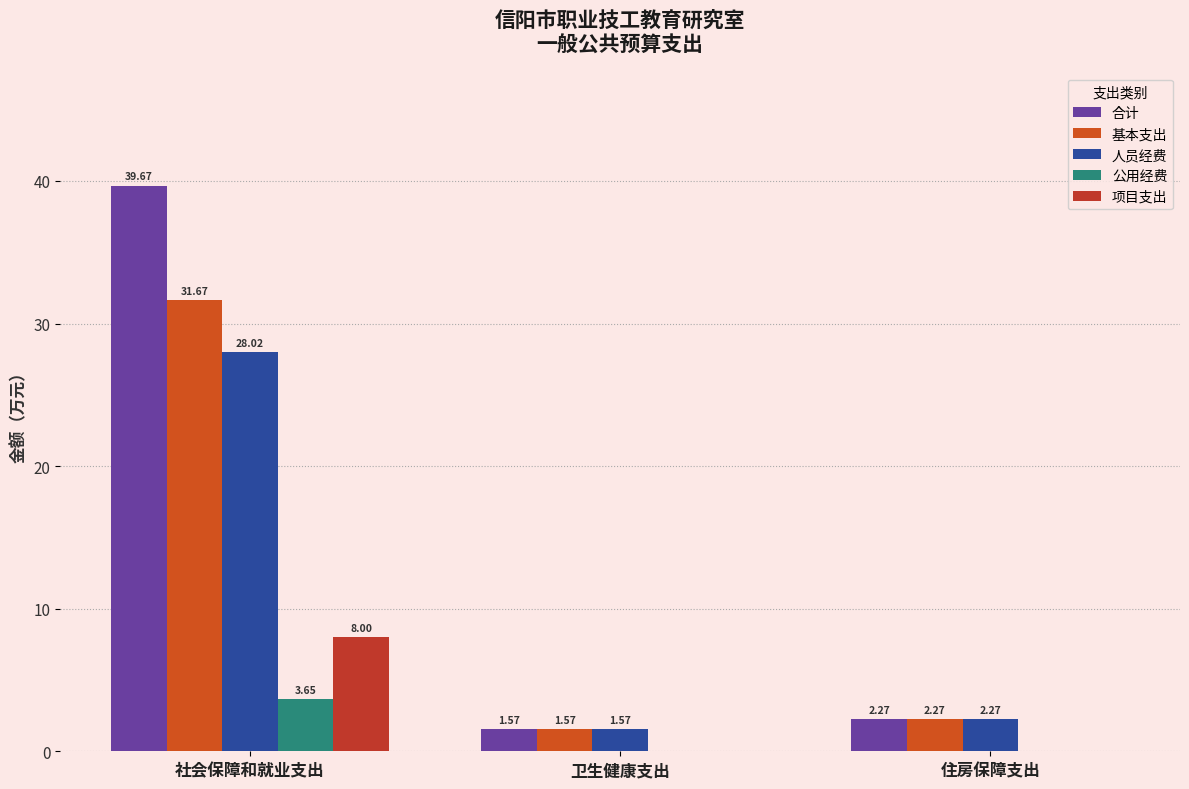

Read the 合计 value at 住房保障支出.

2.3